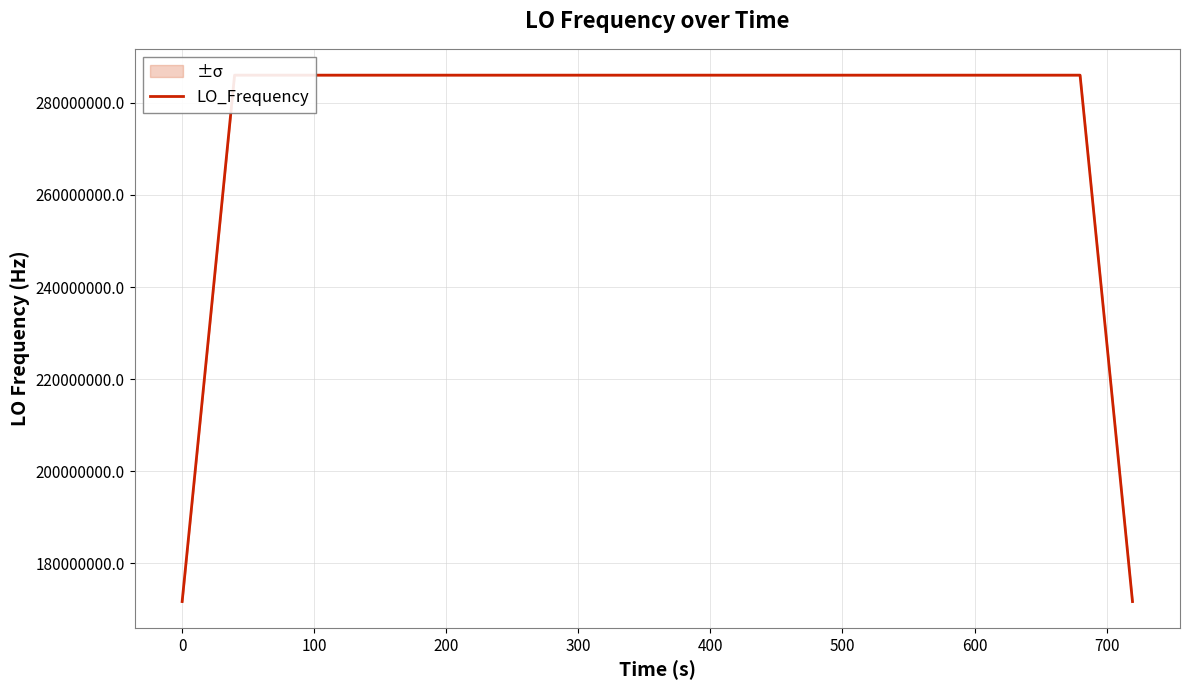

What is the minimum value for LO_Frequency?

171628198.3